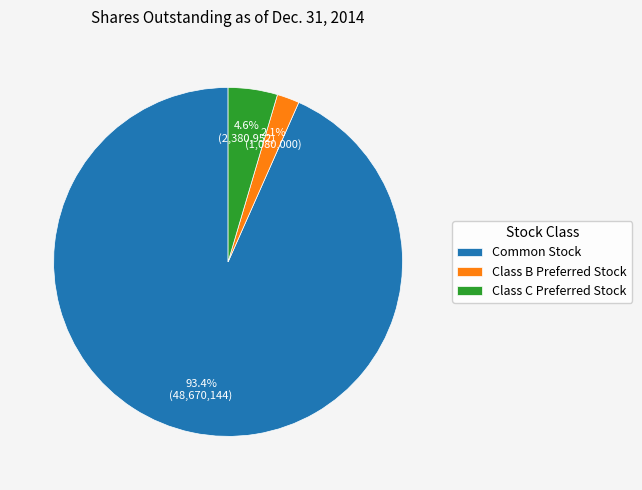

To the nearest percent, what is the difference between the largest and smallest slice percentages?

91%